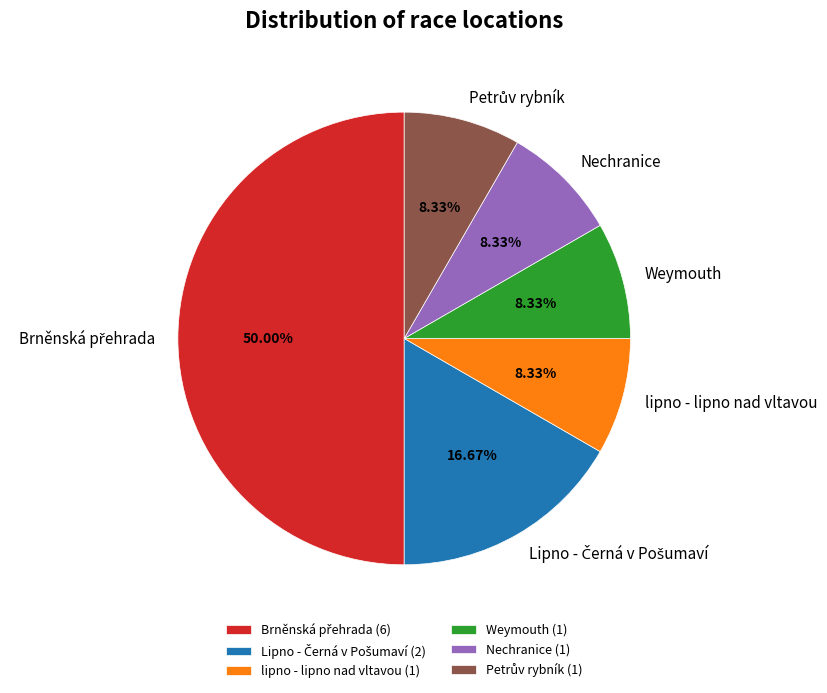

True or false: lipno - lipno nad vltavou accounts for 8% of the total.

True